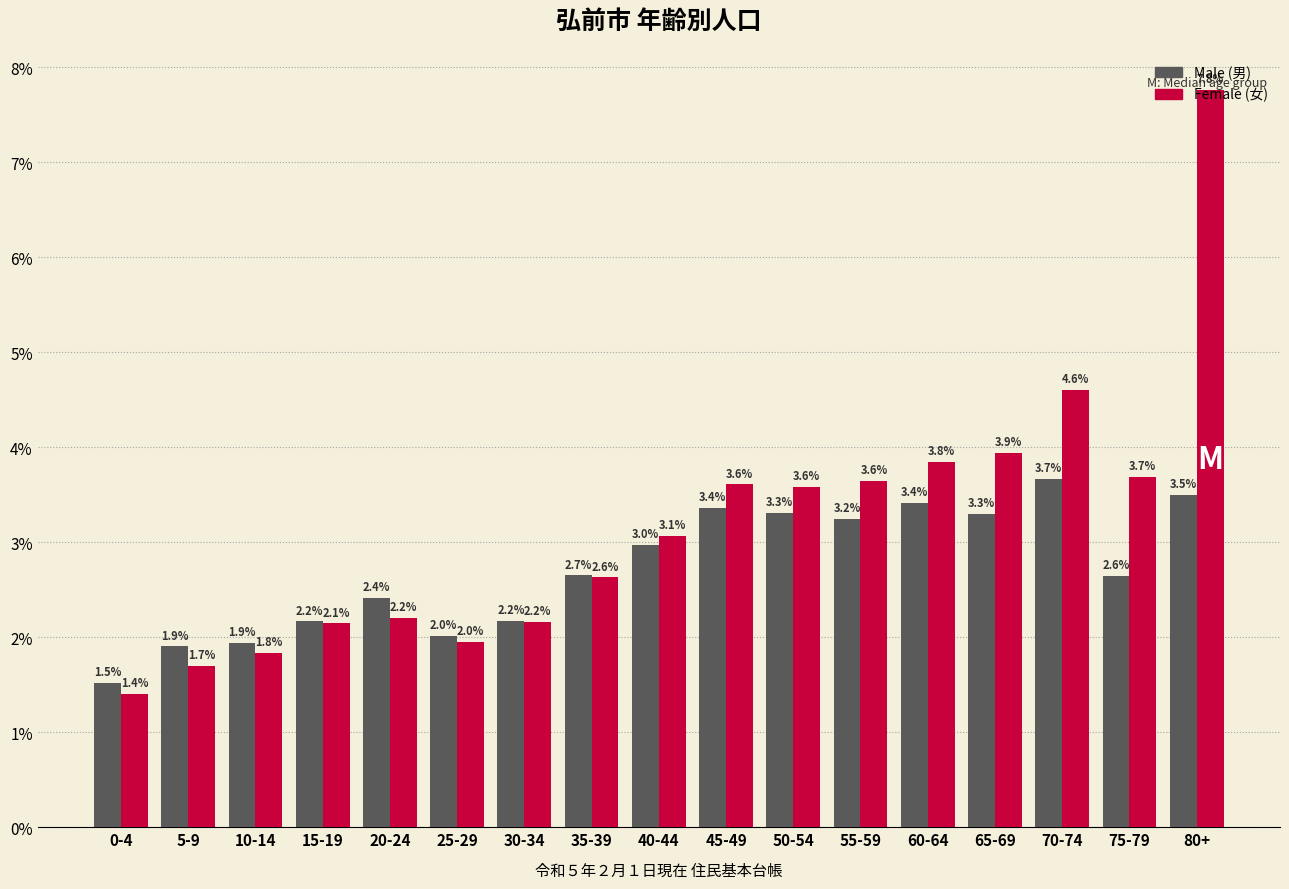

At which category does the chart reach its minimum across all series?

0-4